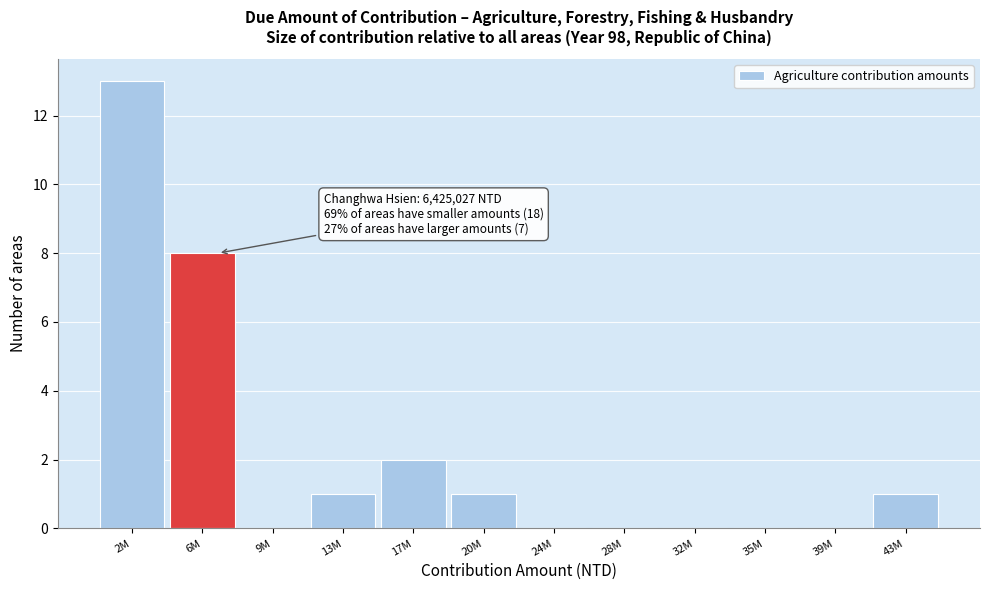

Reading left to right, transcribe all the data shown in this chart.

2M=13	6M=8	9M=0	13M=1	17M=2	20M=1	24M=0	28M=0	32M=0	35M=0	39M=0	43M=1